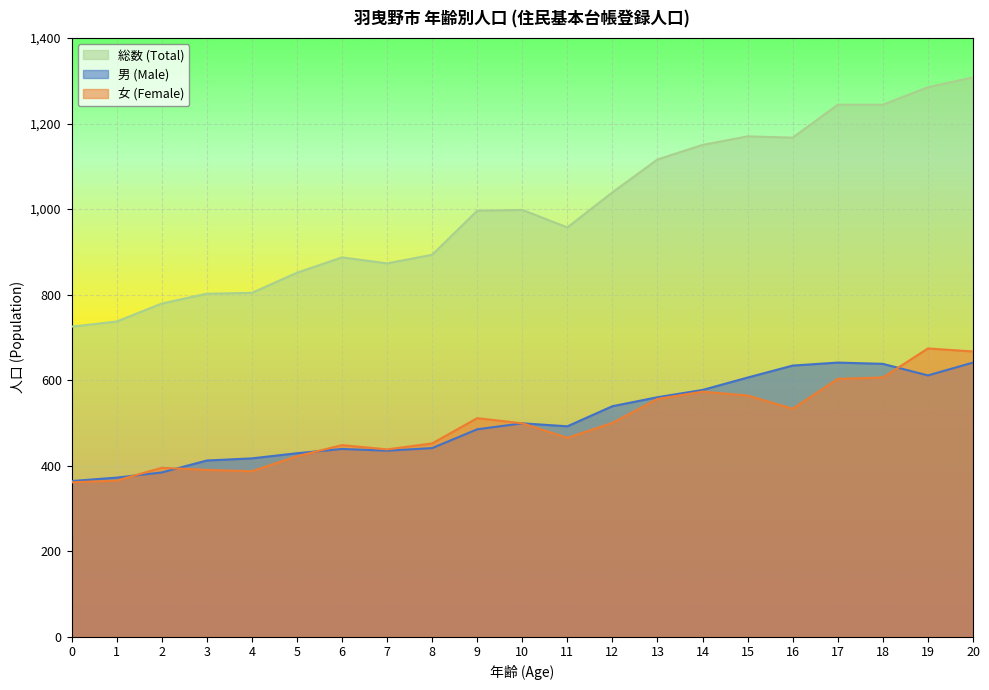

What is the value of the 総数 (Total) point at the 11th from the left?

998